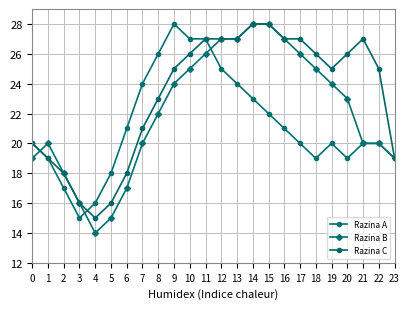

Is it true that Razina C equals 12 at 22?

False